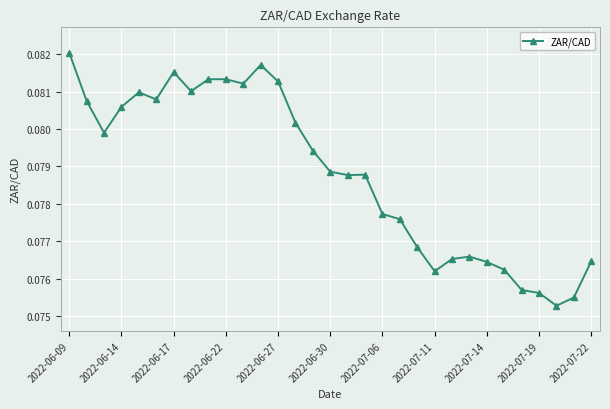

What is the sum of all values?

2.4